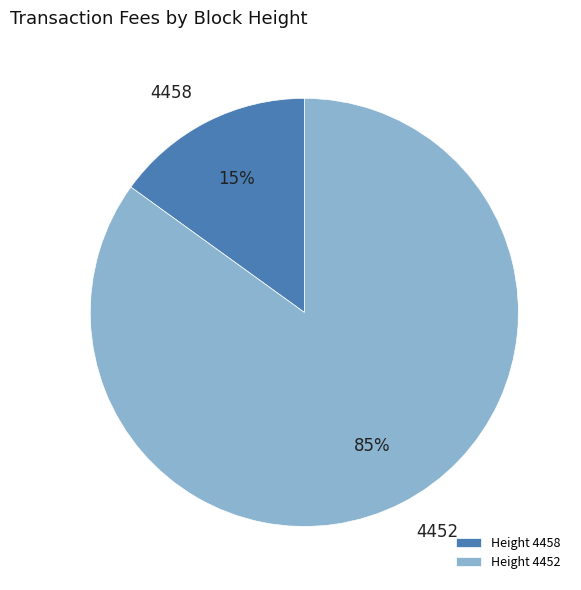

To the nearest percent, what percentage of the pie is Height 4458?

15%